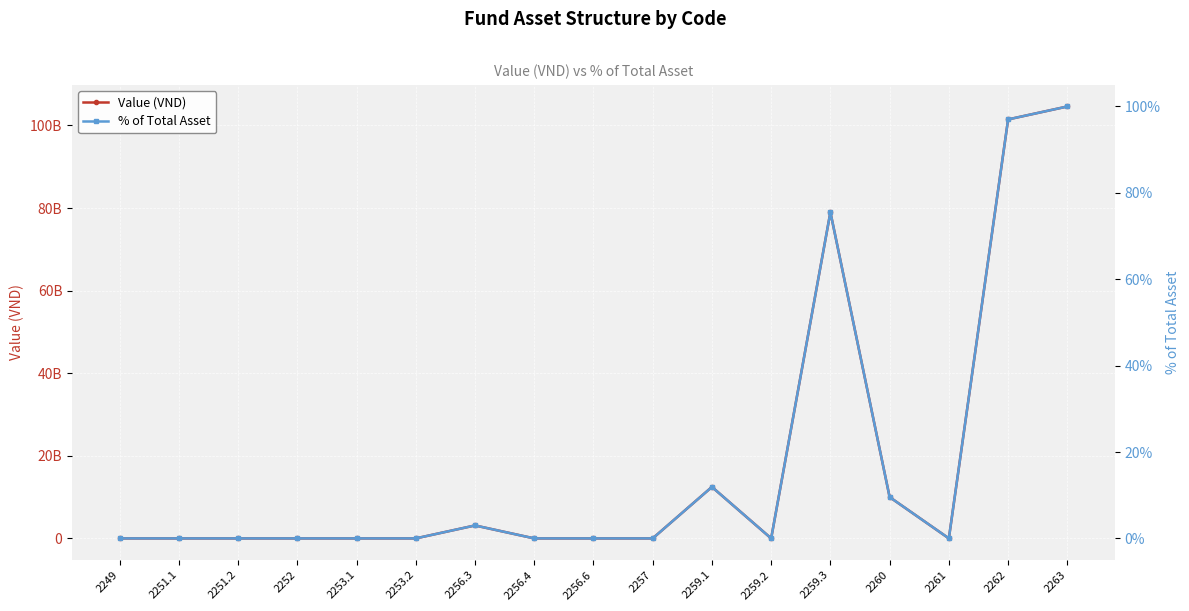

What is the label of the 17th point from the right?

2249